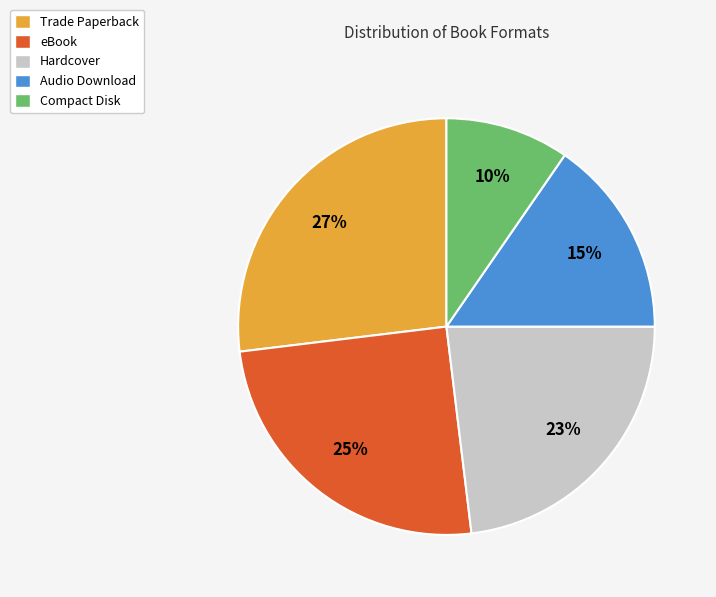

Is there any slice that represents more than half of the pie?

No